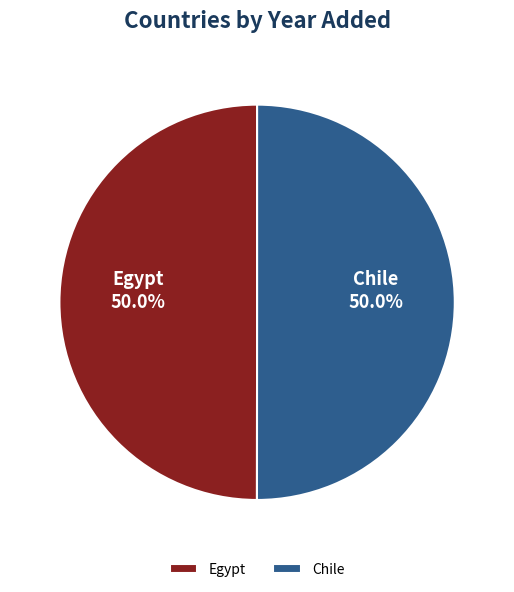

How much of the chart is everything except Chile?

50.0%